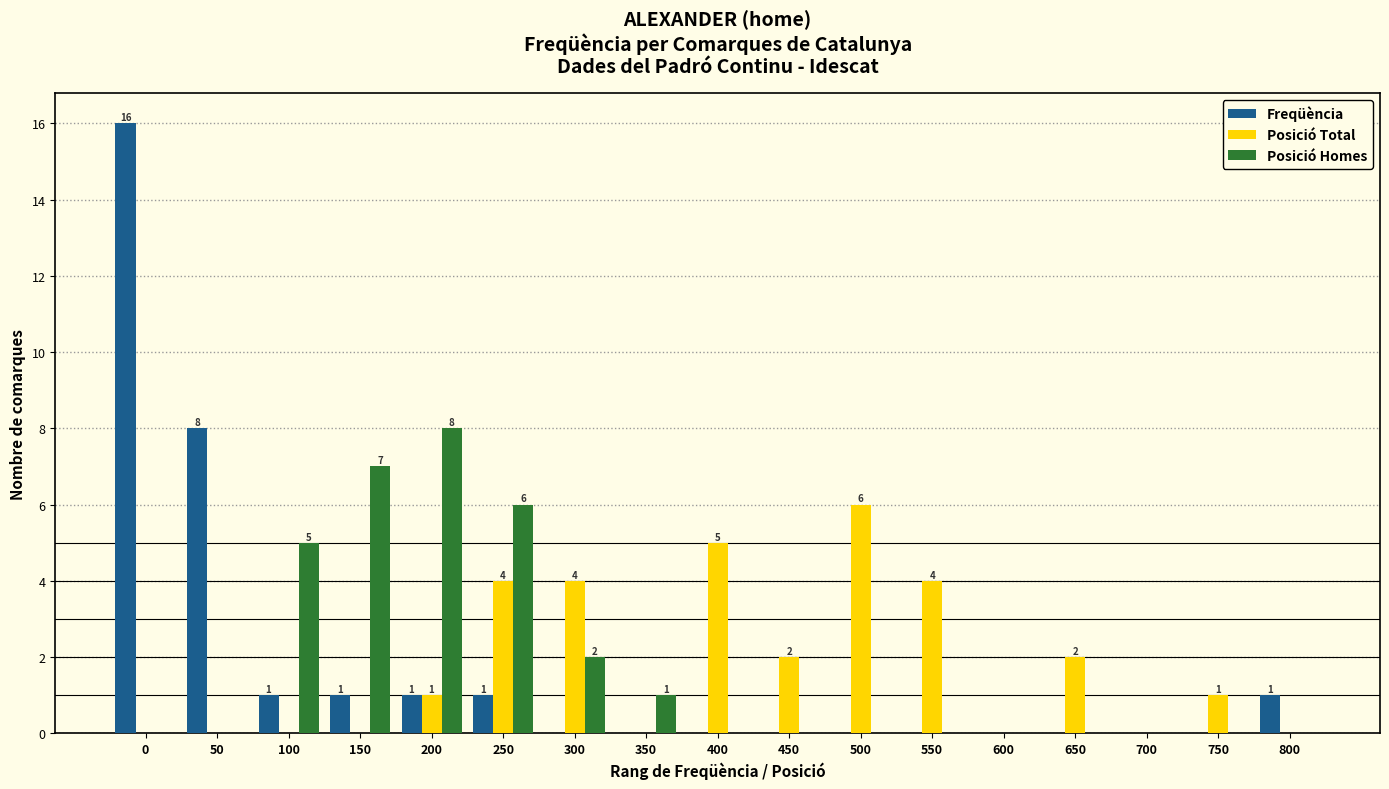

The value of Posició Total at 400 is 8. True or false?

False